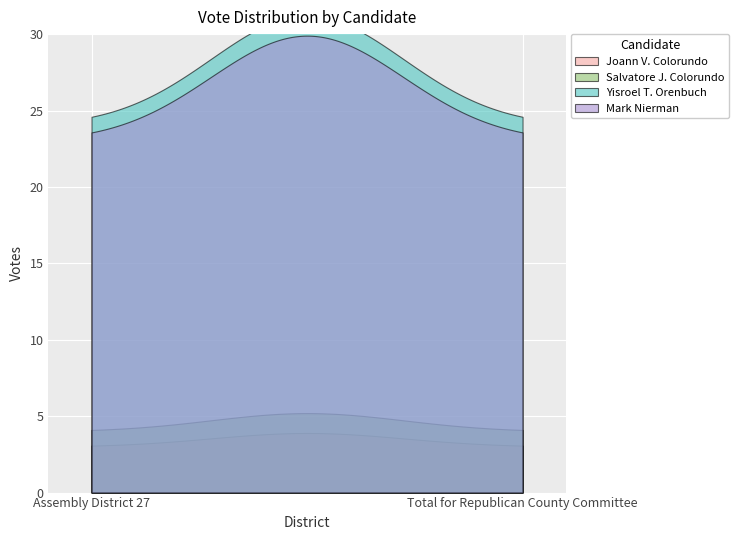

The value of Yisroel T. Orenbuch at Total for Republican County Committee is 43. True or false?

False